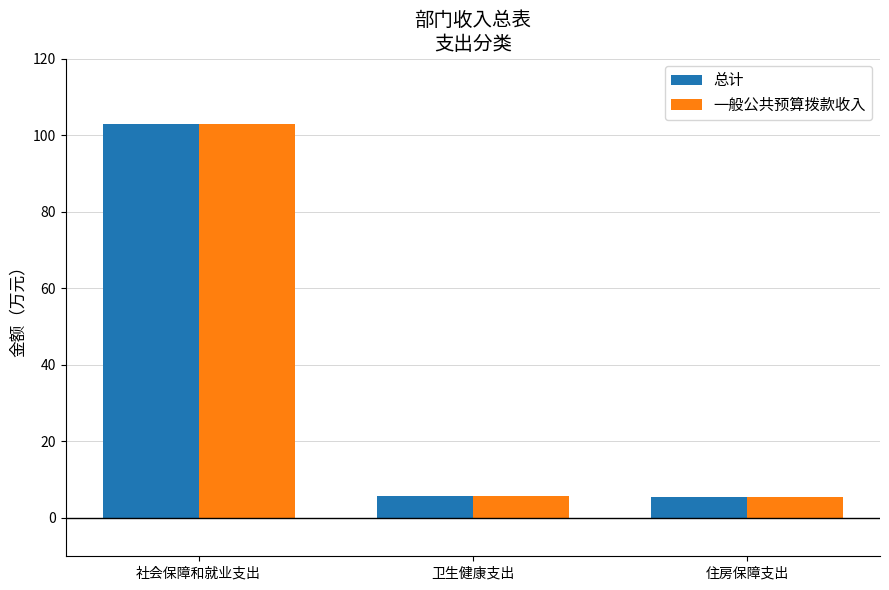

What position from the right is 卫生健康支出?

2